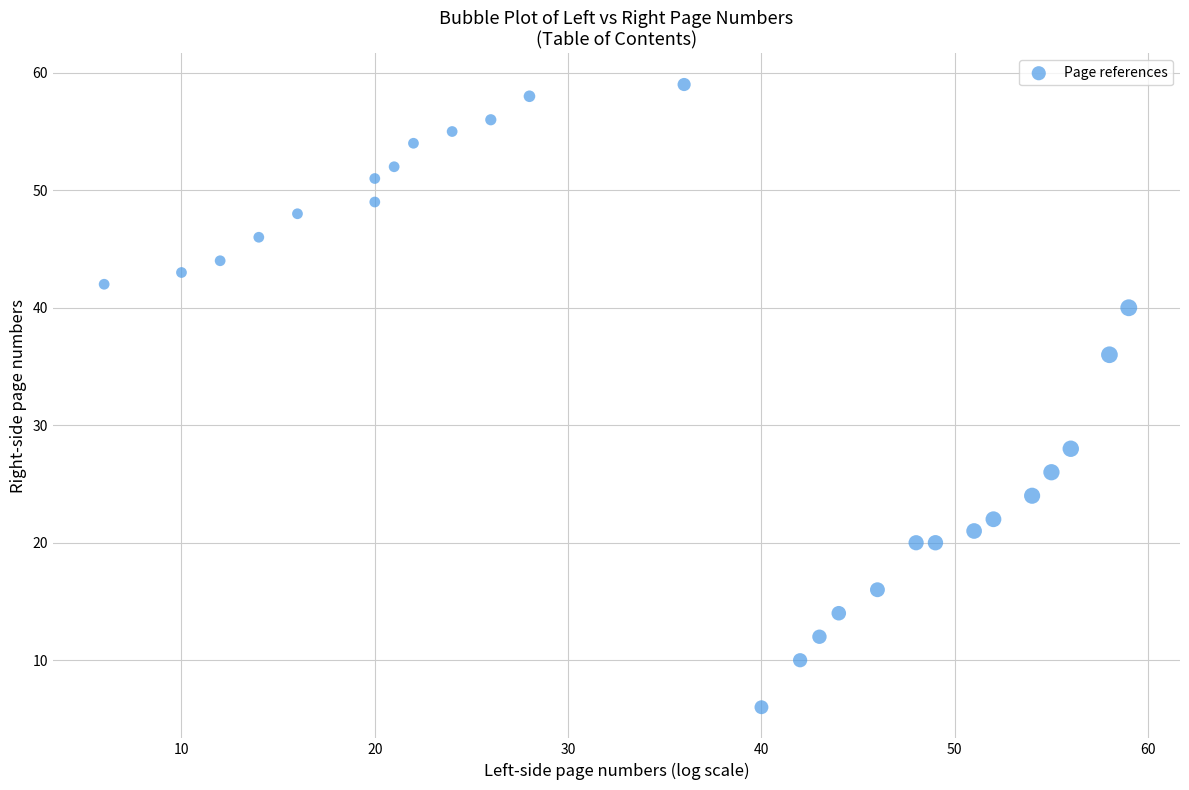

What is the range of X values (max minus min)?

53